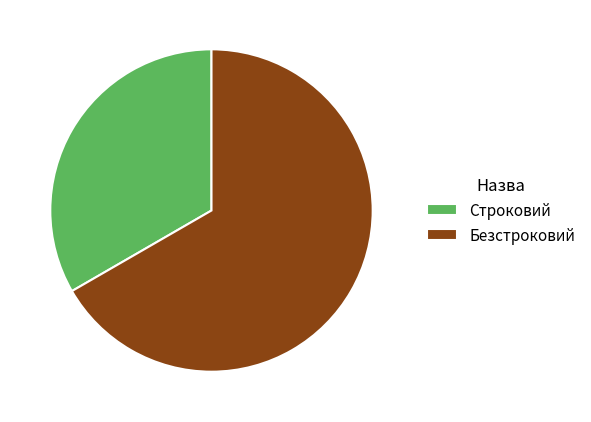

Do Безстроковий and Строковий together represent more than half of the pie?

Yes